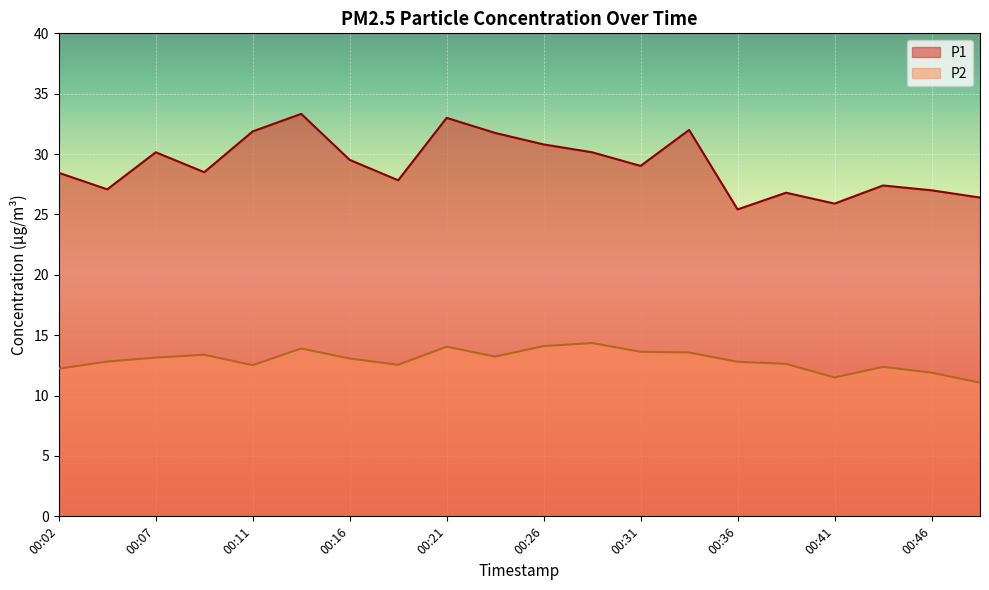

Which series changed the most between 00:02 and 00:36?

P1